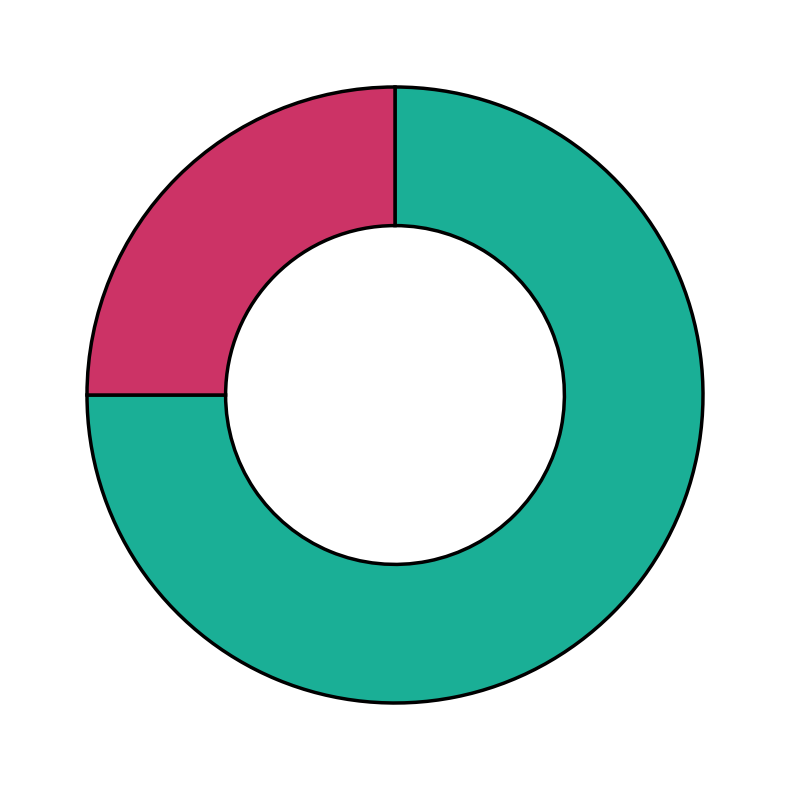

Is there a majority slice in this chart?

Yes